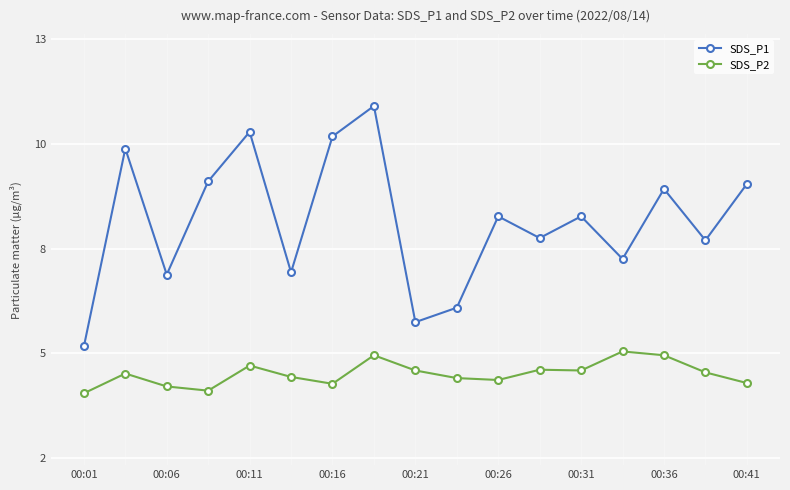

At which category does SDS_P1 reach its first local valley?

00:06